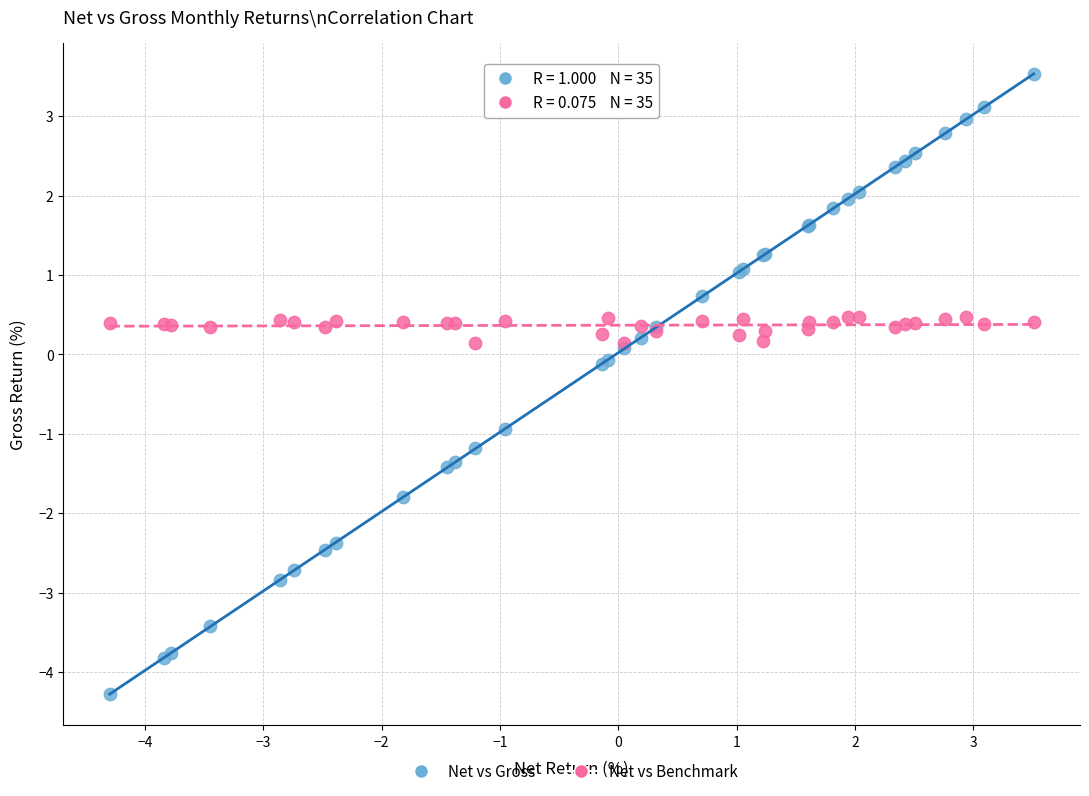

Which series has the largest Y range (max minus min)?

Net vs Gross